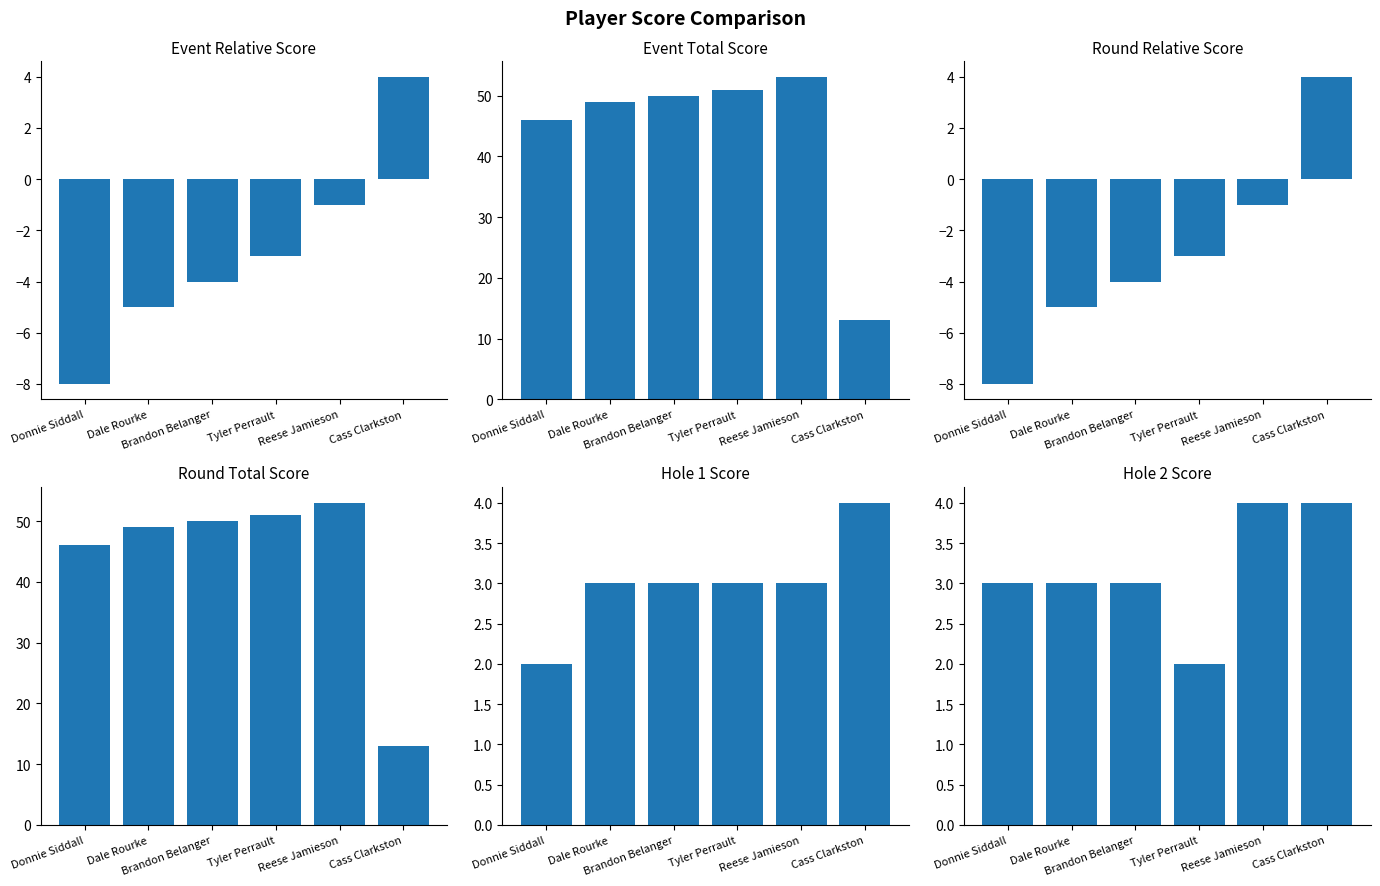

Rank the series at Cass Clarkston from lowest to highest value.

event_relative_score, round_relative_score, hole_1, hole_2, event_total_score, round_total_score